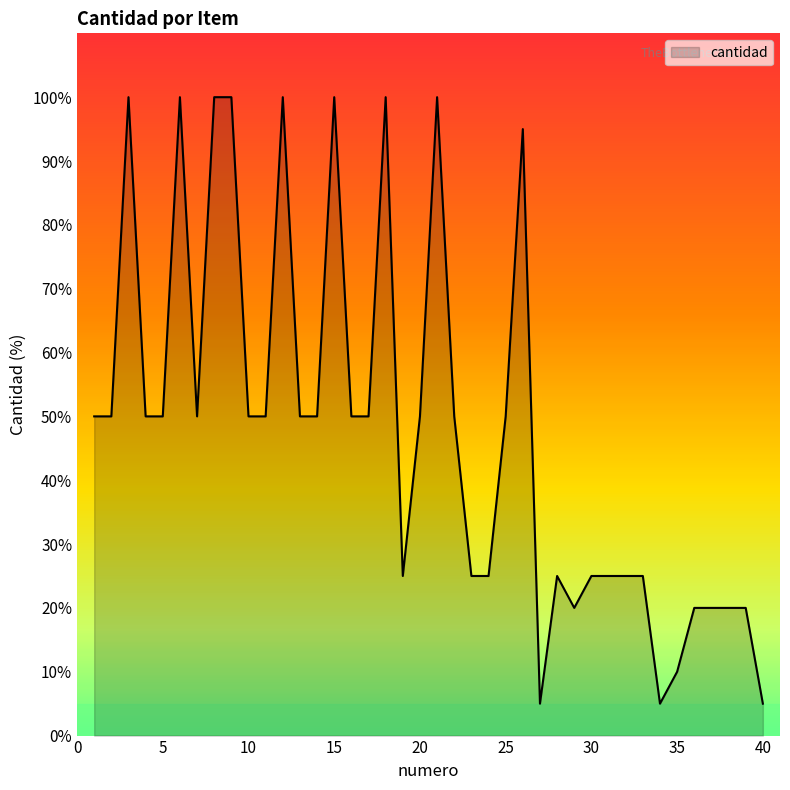

Reading left to right, list all the values displayed in this chart.

50	50	100	50	50	100	50	100	100	50	50	100	50	50	100	50	50	100	25	50	100	50	25	25	50	95	5	25	20	25	25	25	25	5	10	20	20	20	20	5